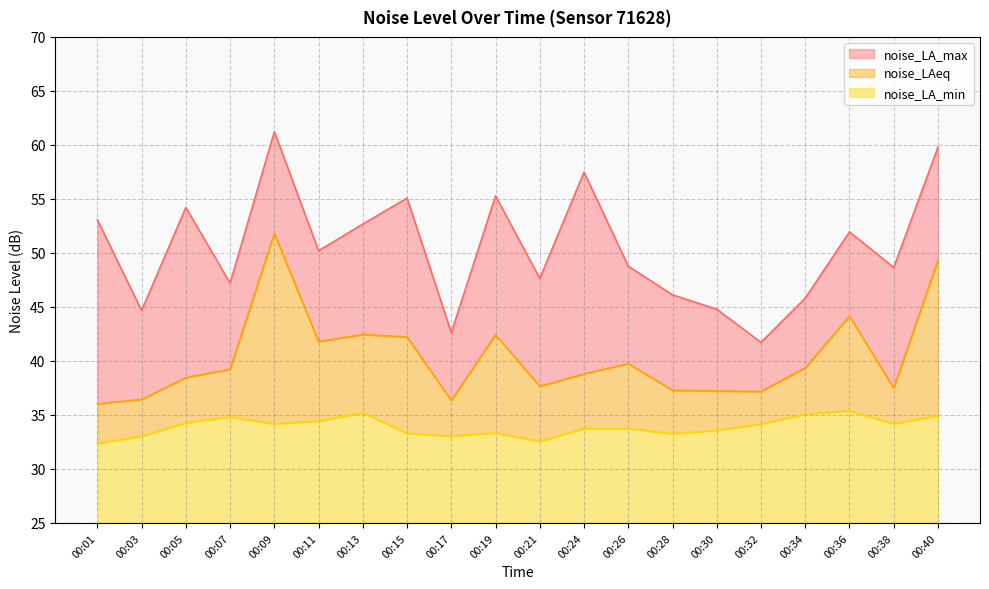

True or false: noise_LA_max and noise_LA_min cross at least once.

False